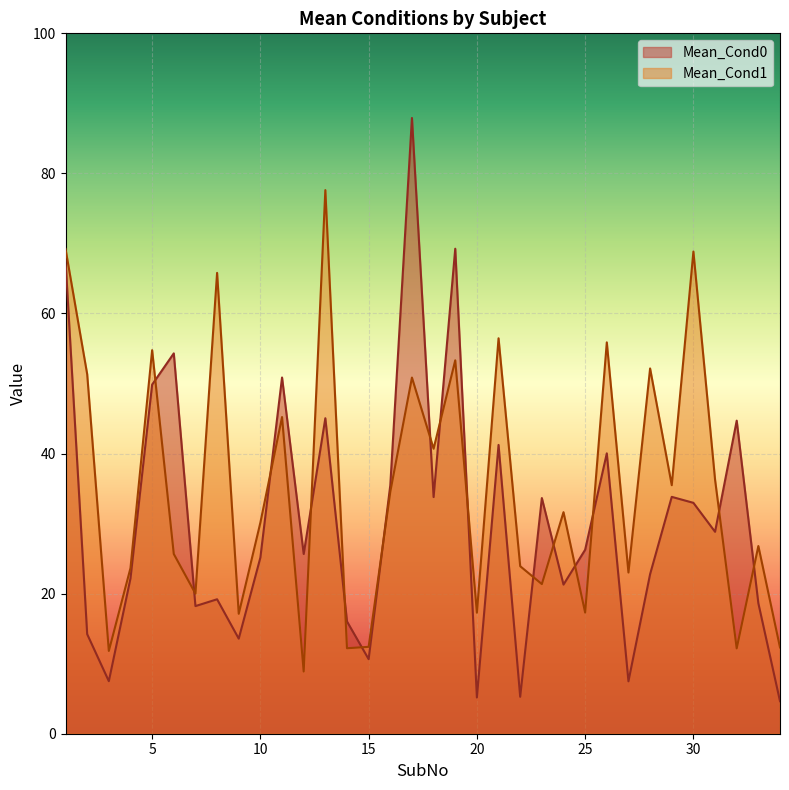

How many times do Mean_Cond0 and Mean_Cond1 cross each other?

16